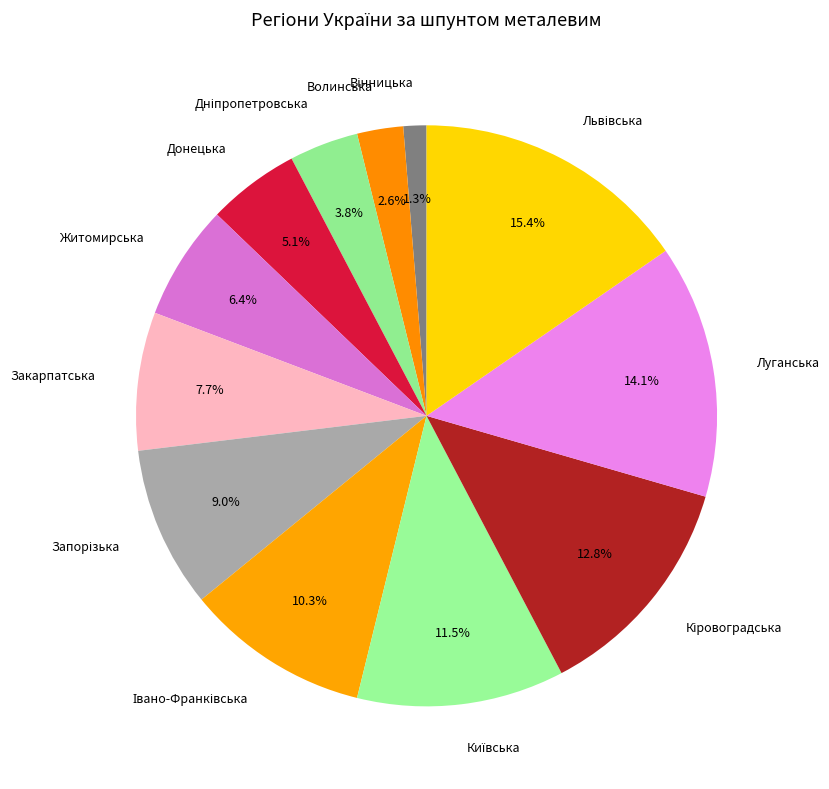

What is the ratio of the value at Волинська to the value at Донецька?

0.5